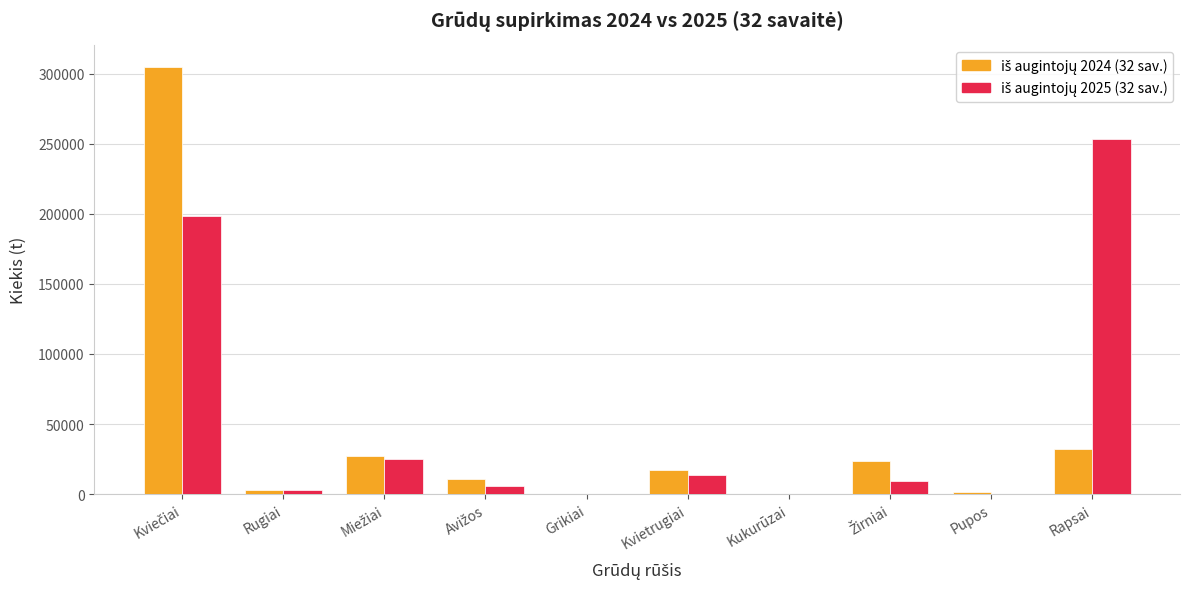

What is the greatest value displayed?

305055.9